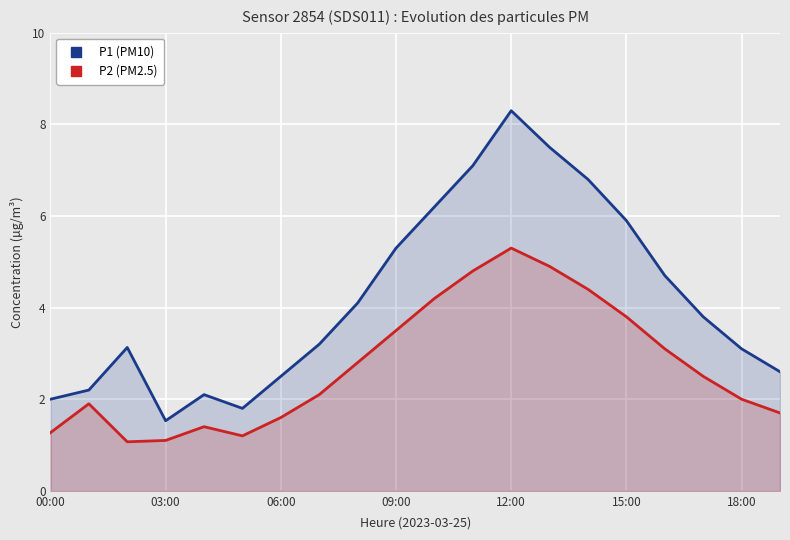

True or false: P2 (PM2.5) and P1 (PM10) intersect in this chart.

False